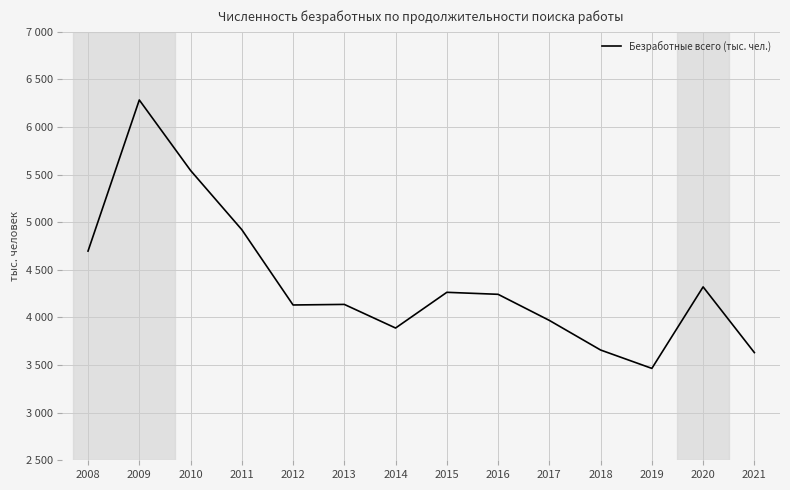

At which category does the data reach its first local valley?

2012